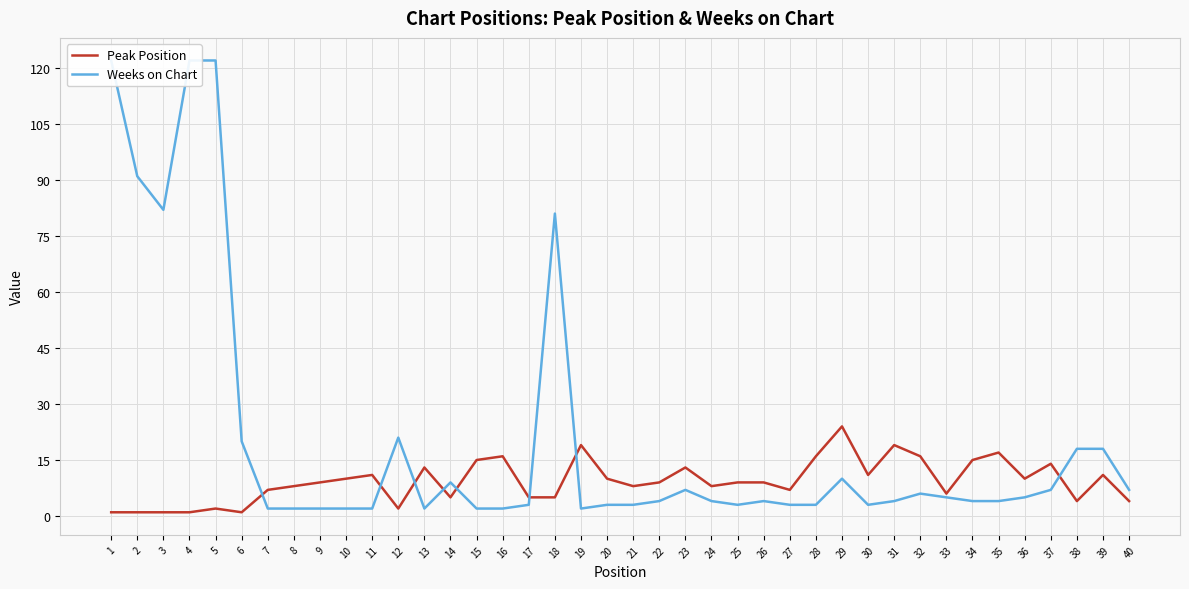

Rank the series at 28 from lowest to highest value.

Weeks on Chart, Peak Position